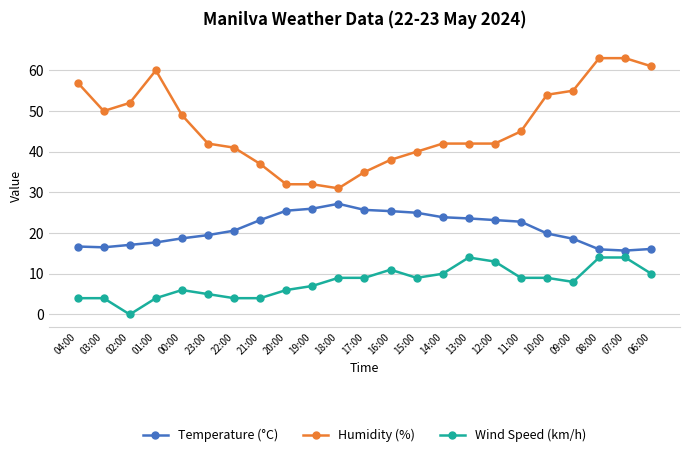

The value of Wind Speed (km/h) at 11:00 is 9.0. True or false?

True